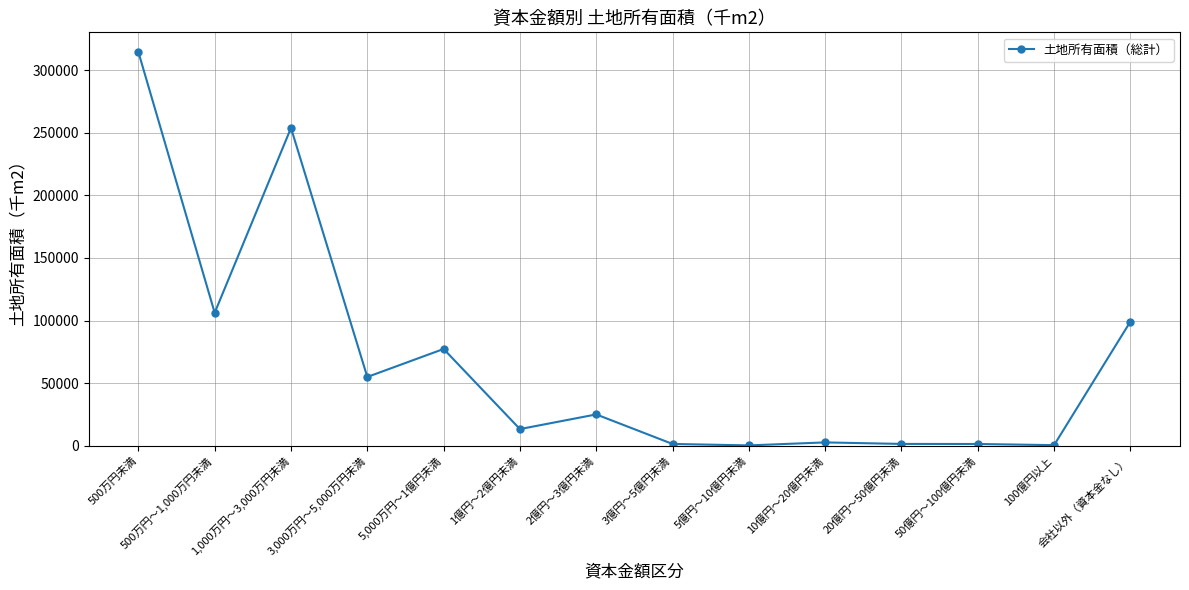

Where is the first local minimum?

500万円～1,000万円未満